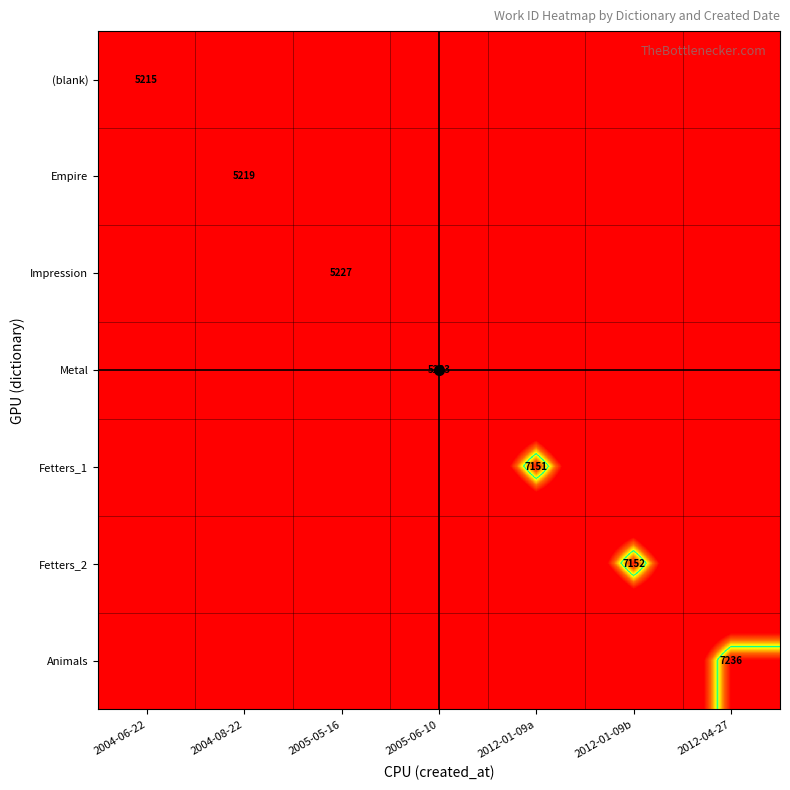

True or false: Fetters_1 has a value of 1859 at 2012-01-09a.

False